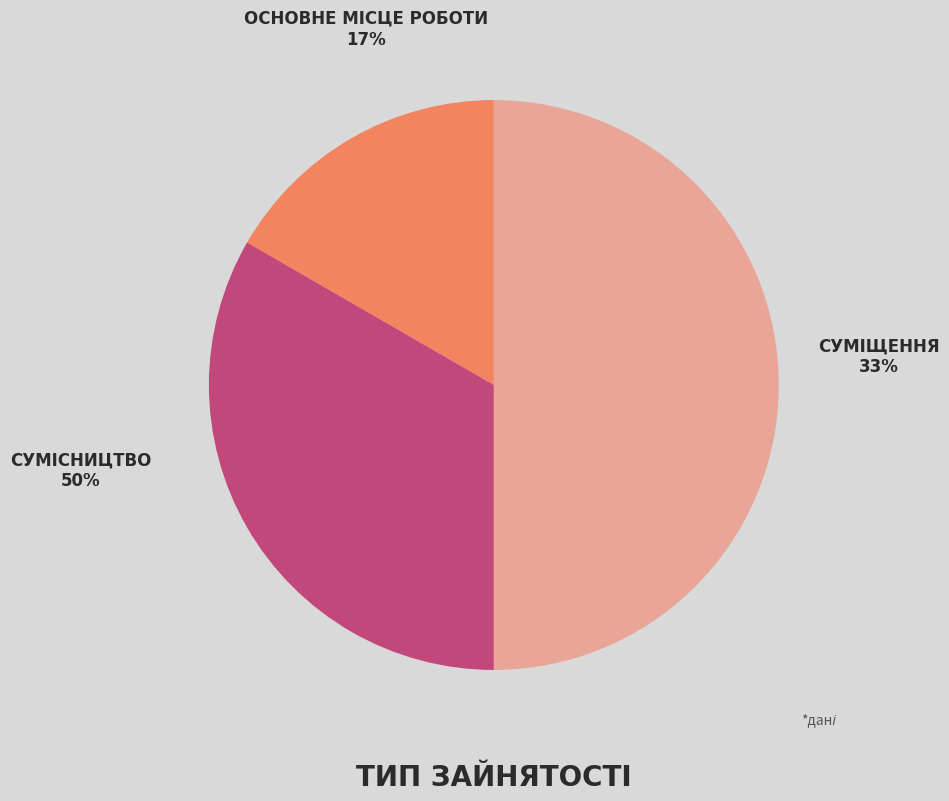

To the nearest percent, what percentage of the pie is Сумісництво?

50%